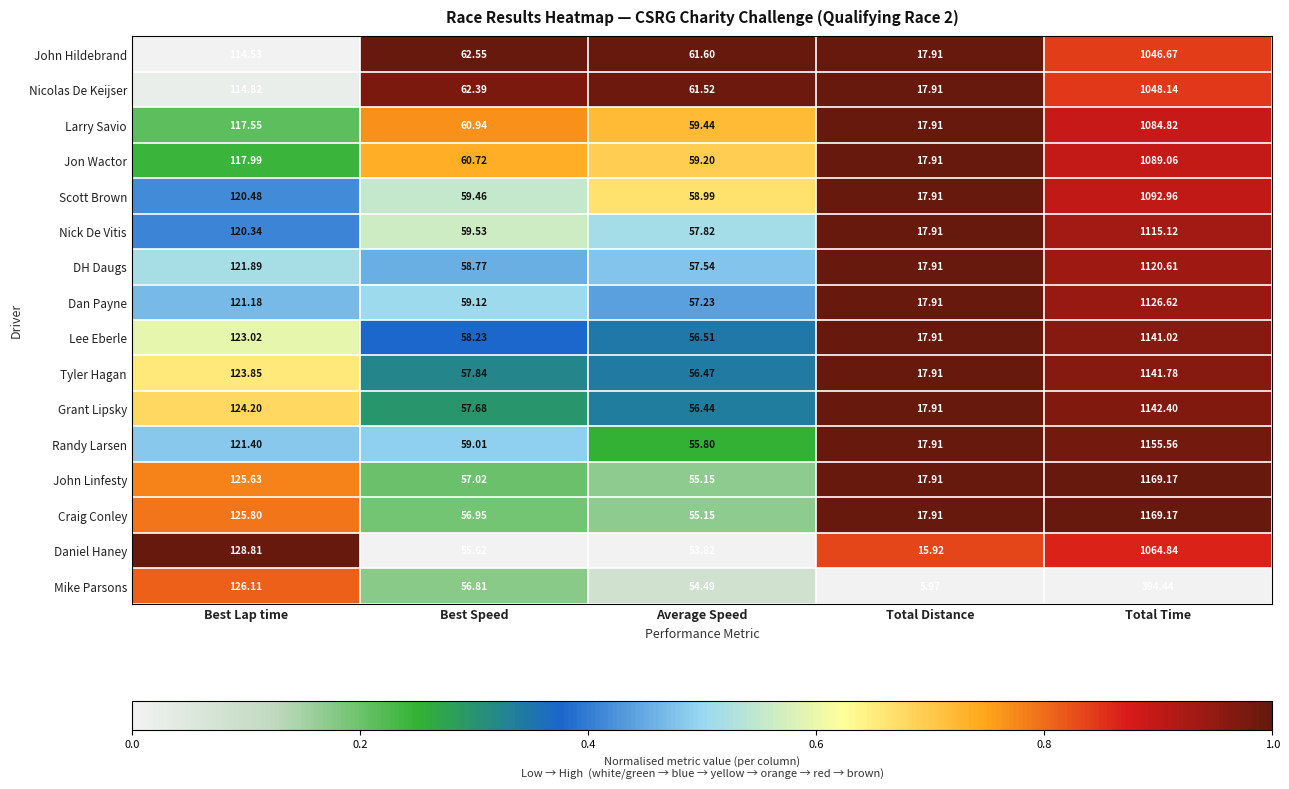

Which series changed the most between Best Lap time and Total Distance?

Mike Parsons